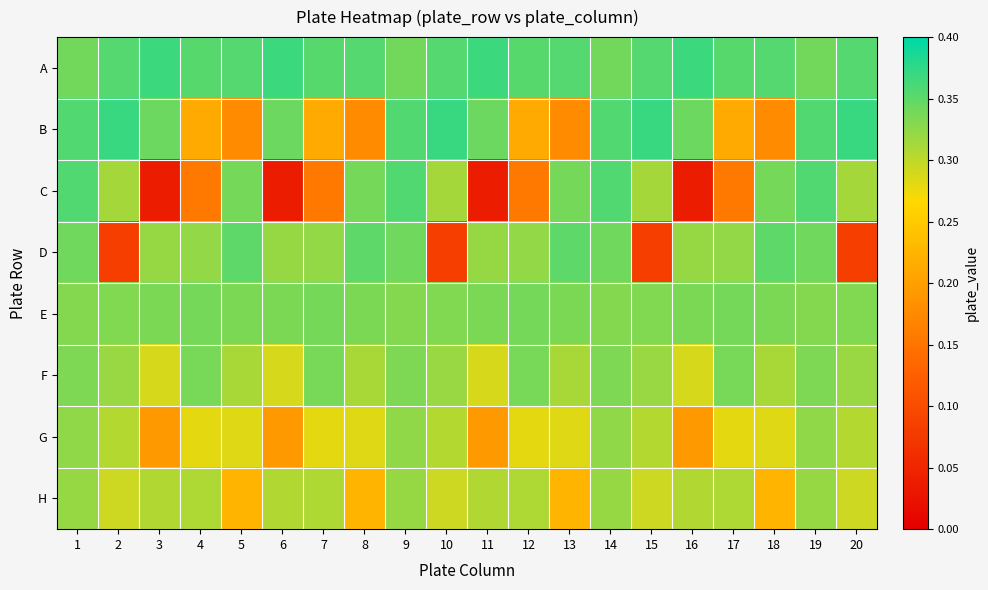

Which series has the largest total across all categories?

A